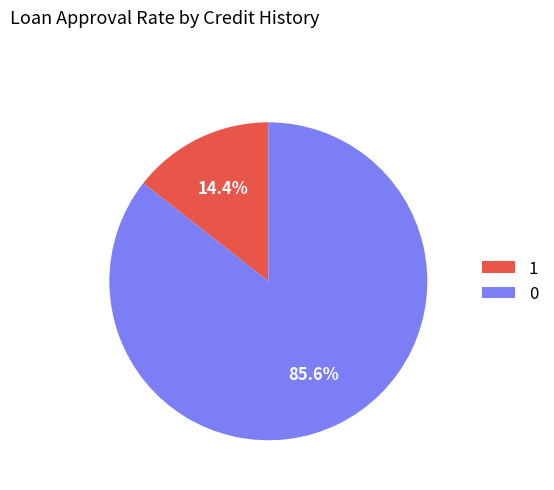

What is the majority slice?

0